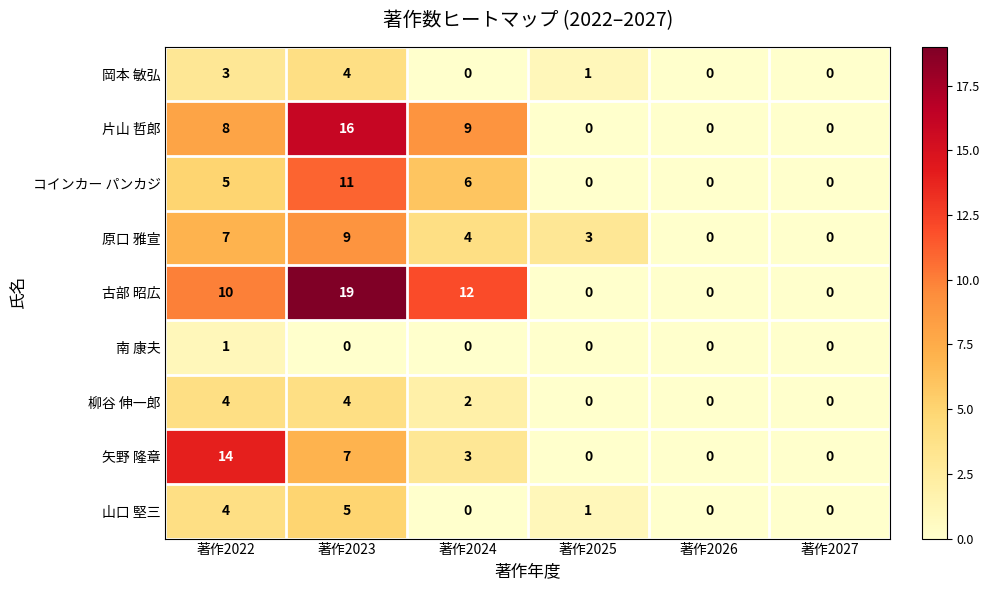

At which label does 片山 哲郎 reach its peak?

著作2023